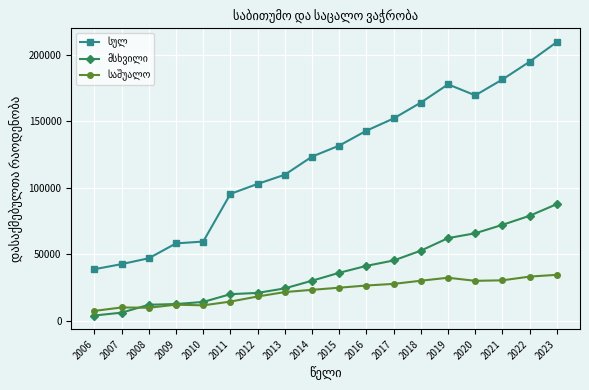

At which category is the sum across all series the highest?

2023